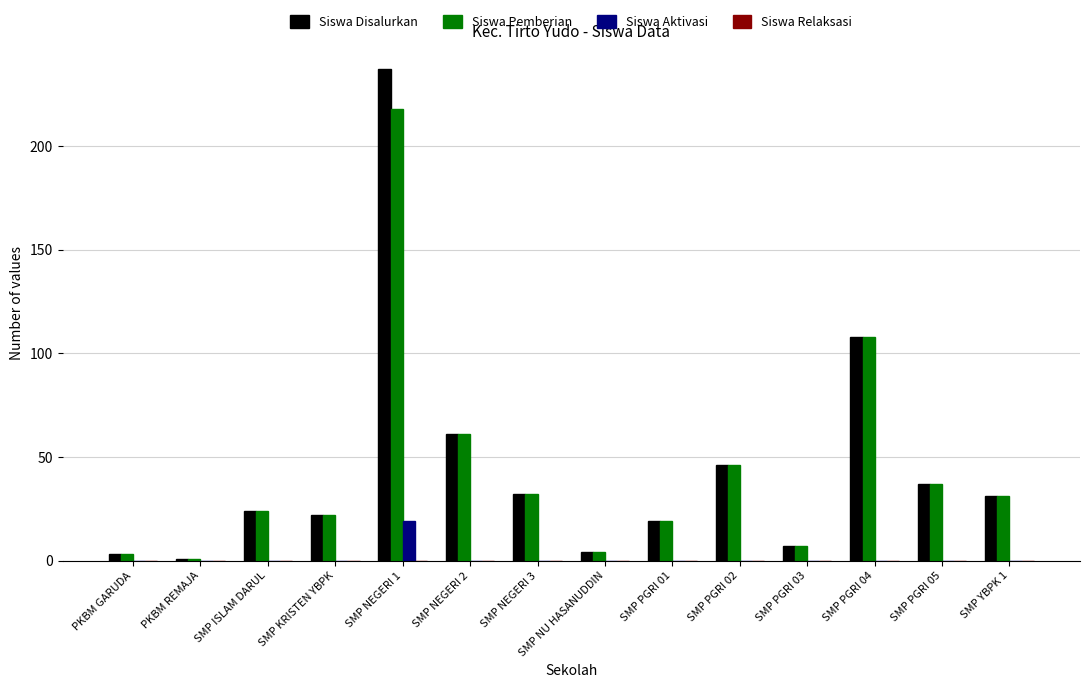

At which category is the sum across all series the highest?

SMP NEGERI 1